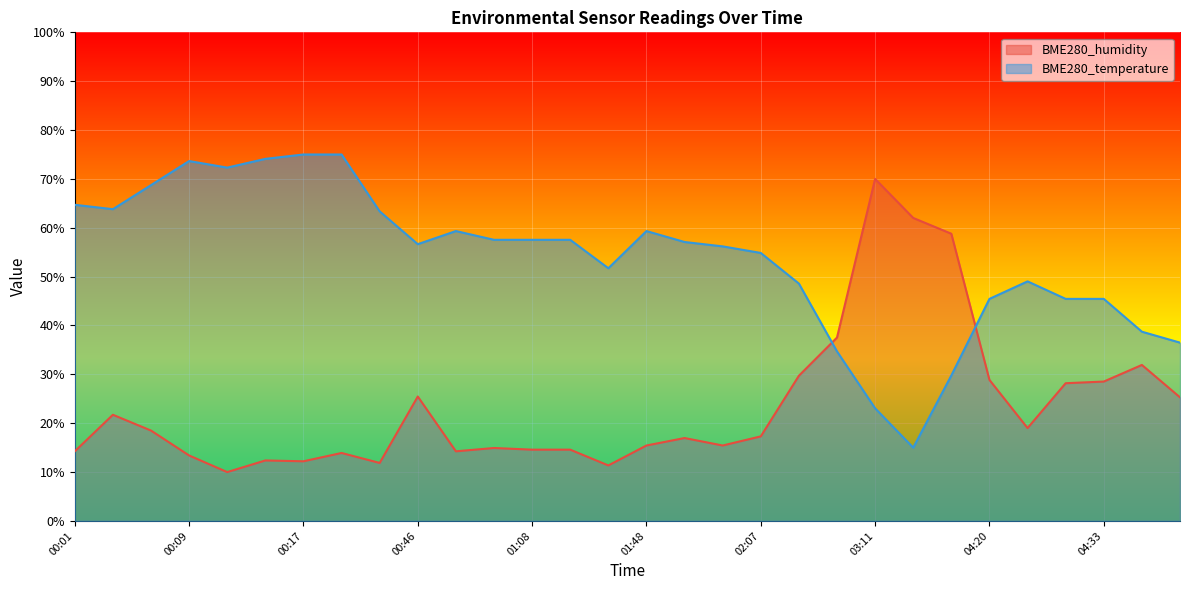

What is the value of the BME280_temperature point at the 19th from the left?

54.9